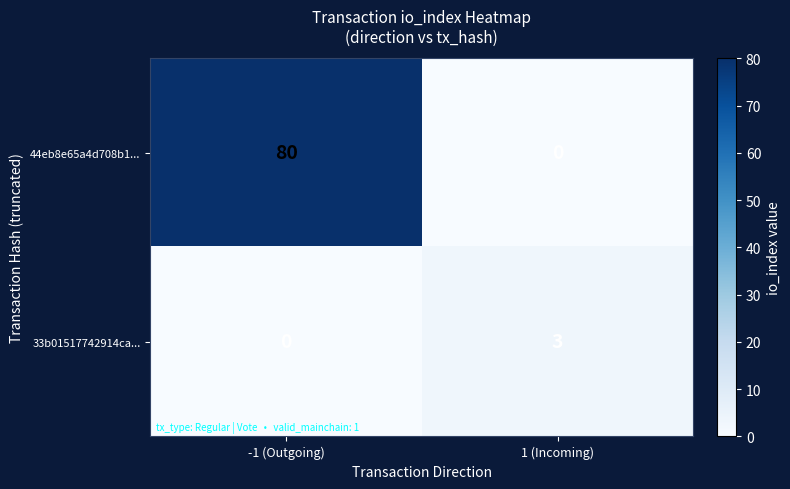

How many categories are shown in the chart?

2